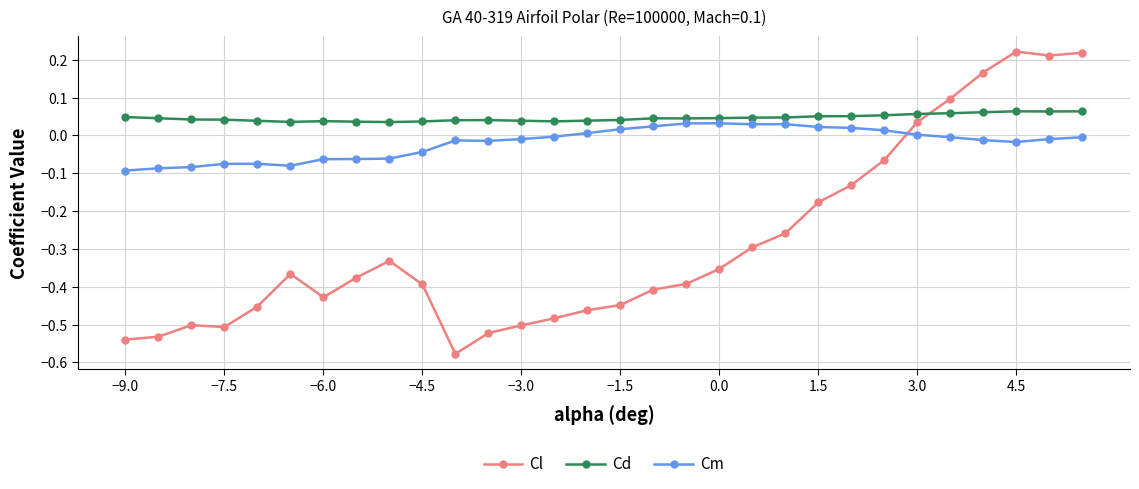

Which series has the largest range (max minus min)?

Cl